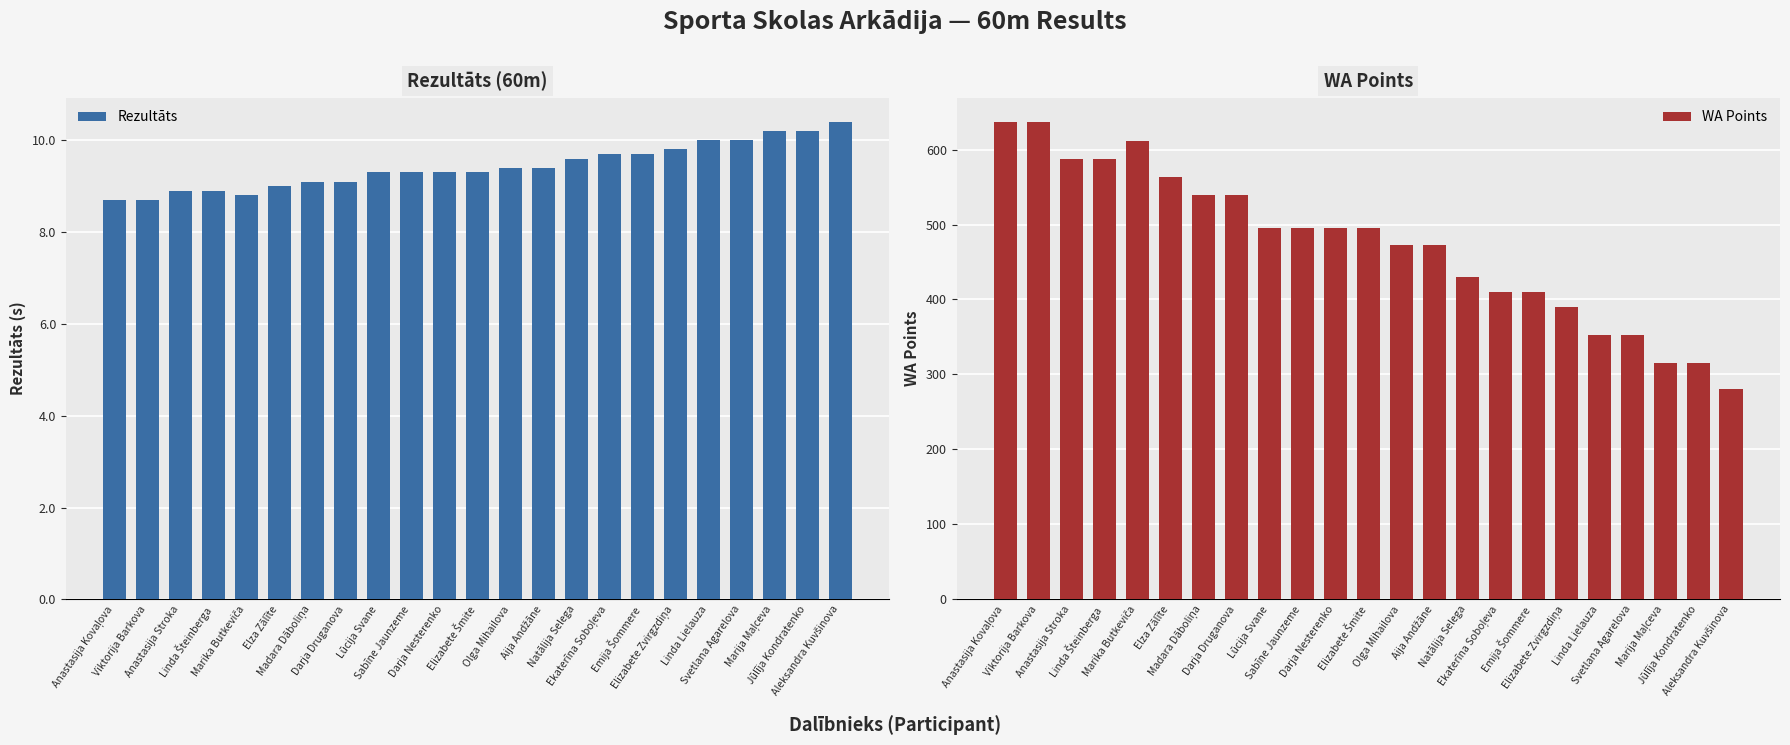

How many series are shown in this chart?

2